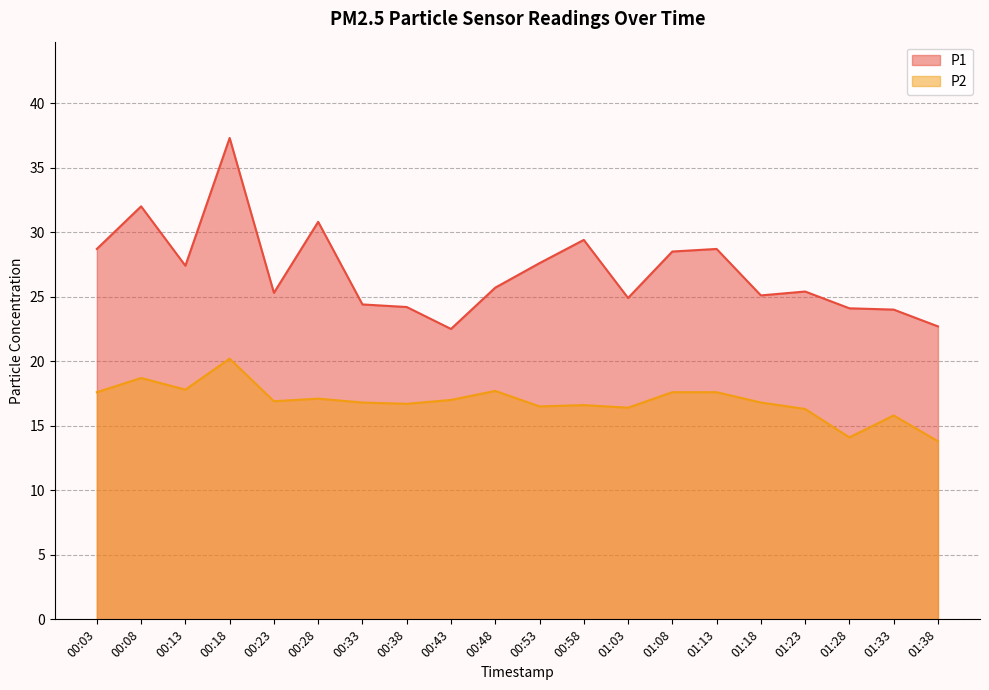

What is the label of the 5th point from the left?

00:23